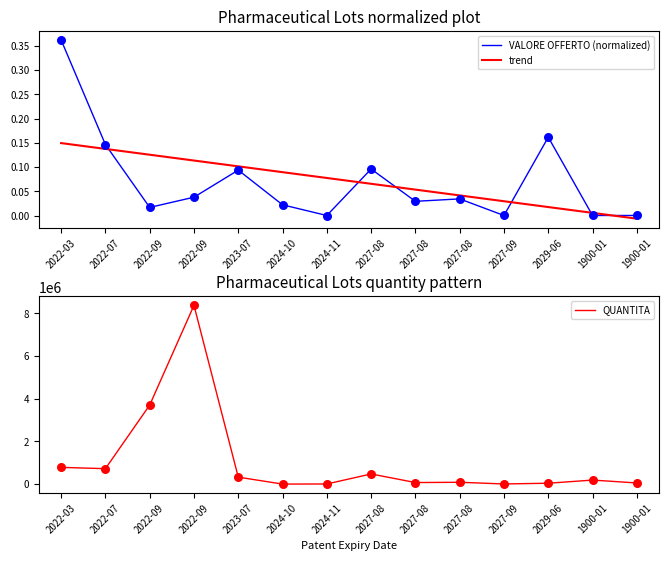

At how many categories does at least one series exceed 5733469?

1